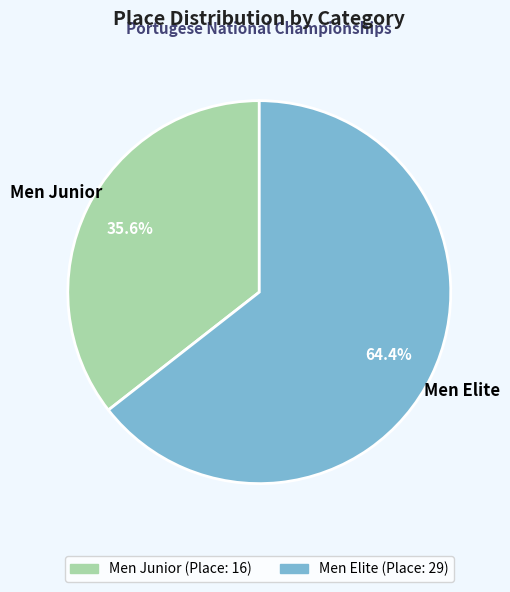

Does any single category account for the majority?

Yes